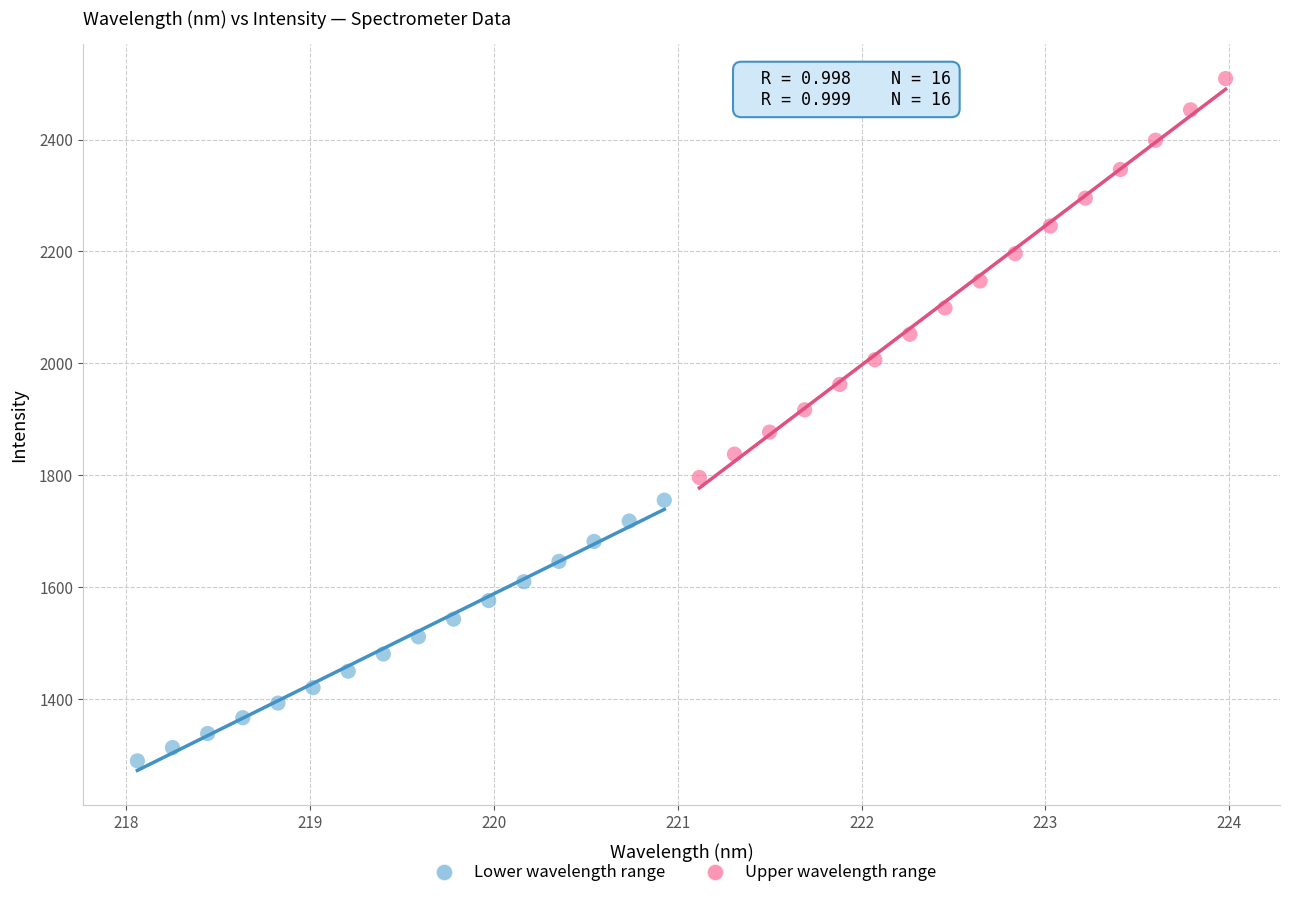

Which series has the largest Y range (max minus min)?

Upper wavelength range